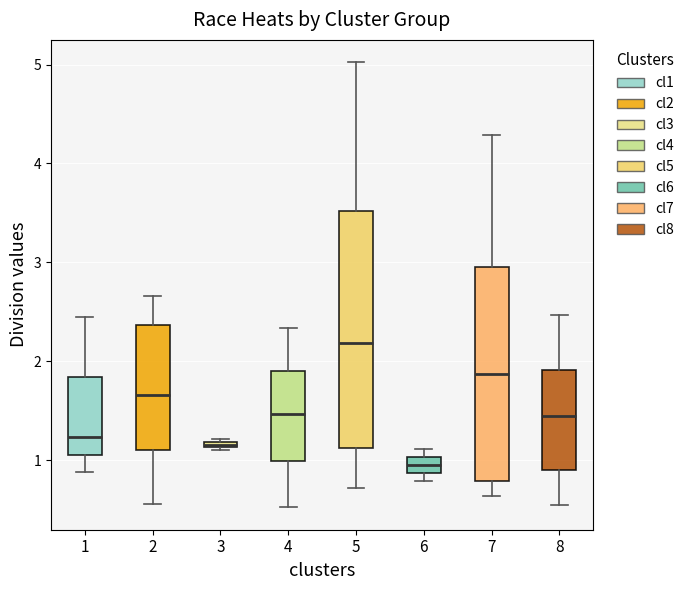

Which box is the tallest, from its lower edge to its upper edge?

5